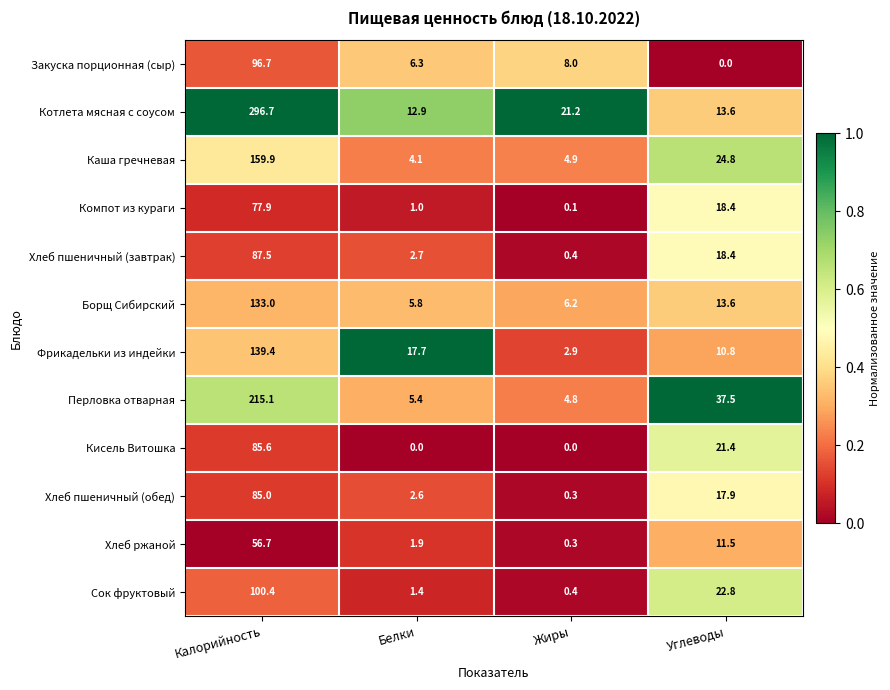

What is the total value across all series at Углеводы?

210.7